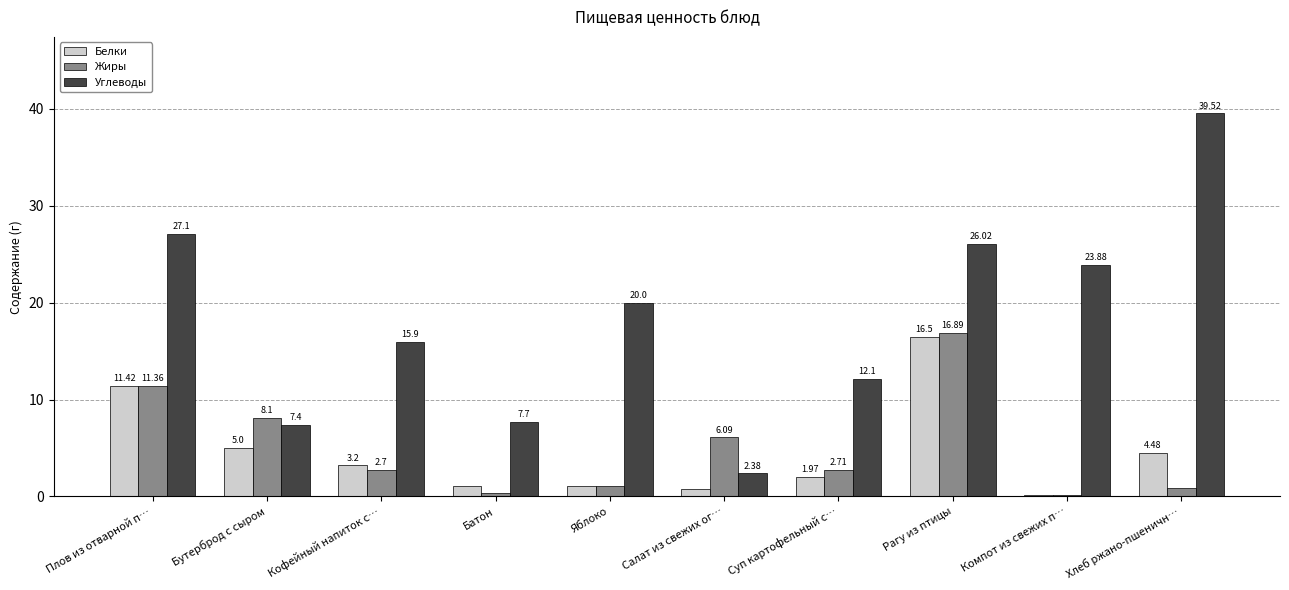

Which series has the largest range (max minus min)?

Углеводы